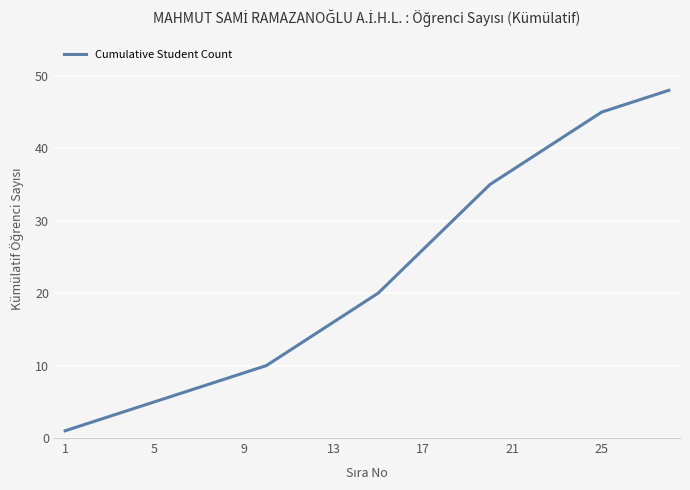

What is the sum of all values?

626